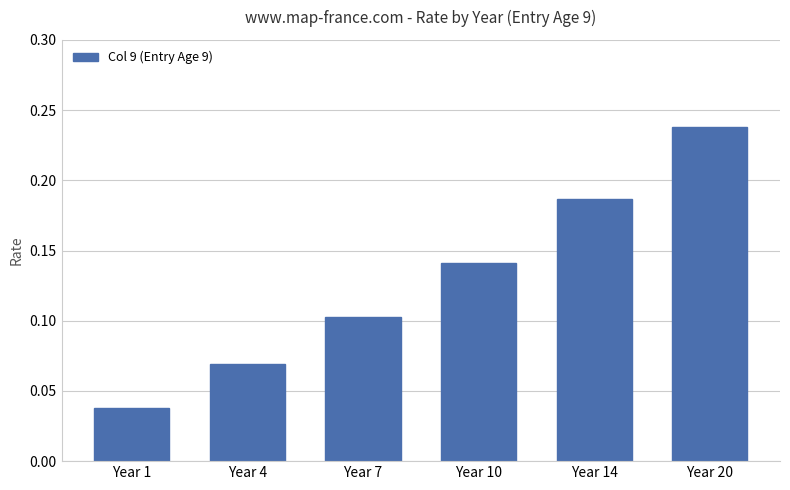

Rank the categories by value from lowest to highest.

Year 1, Year 4, Year 7, Year 10, Year 14, Year 20